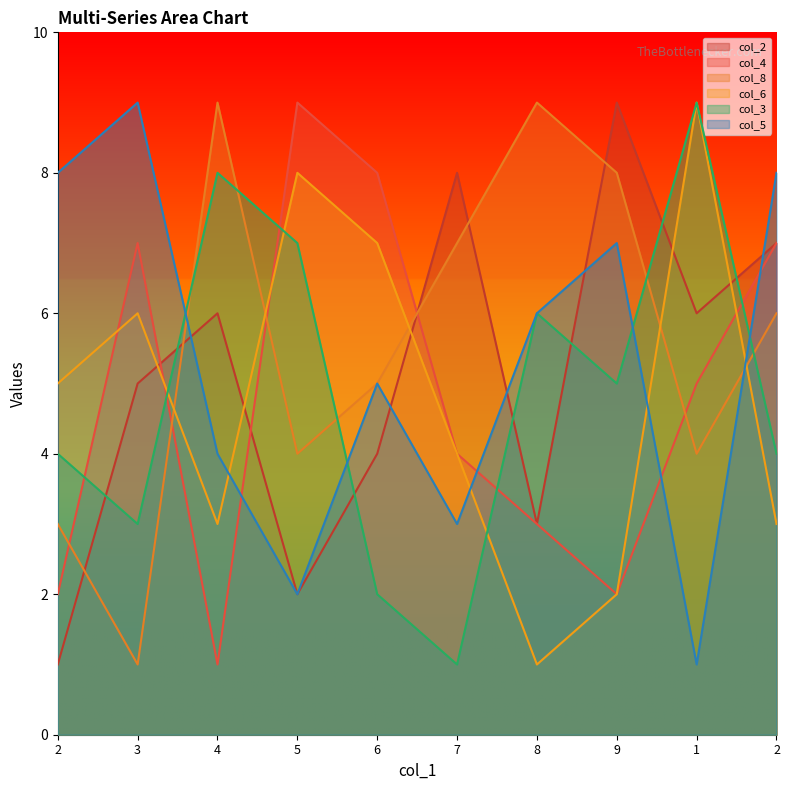

At which label does col_2 reach its minimum?

2